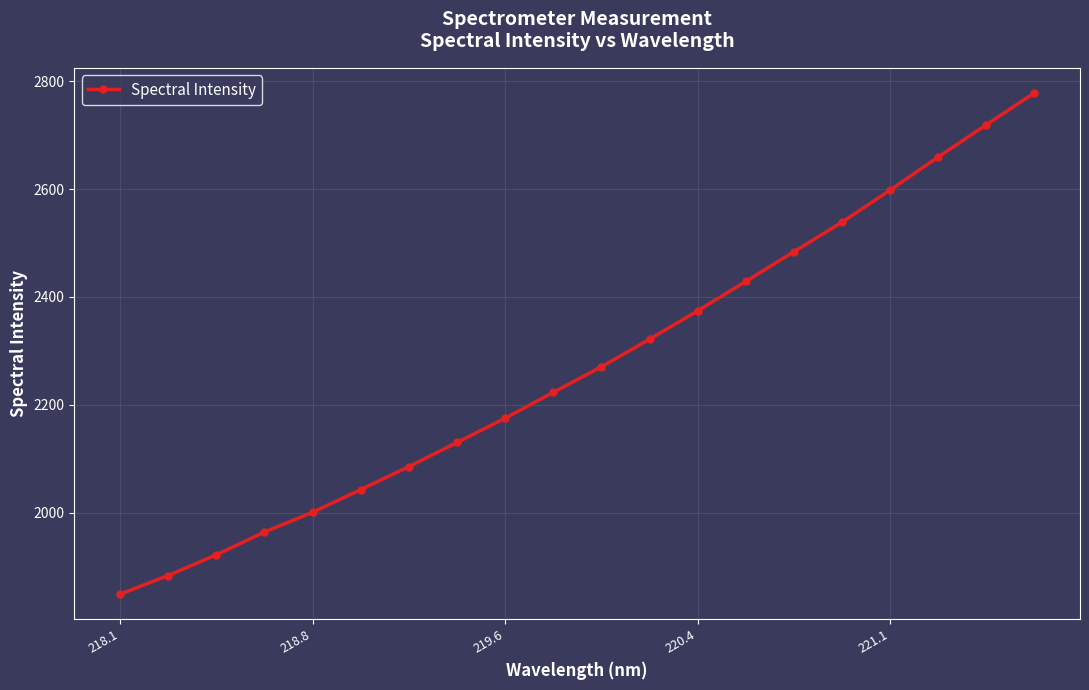

How many data points are less than 2270?

10